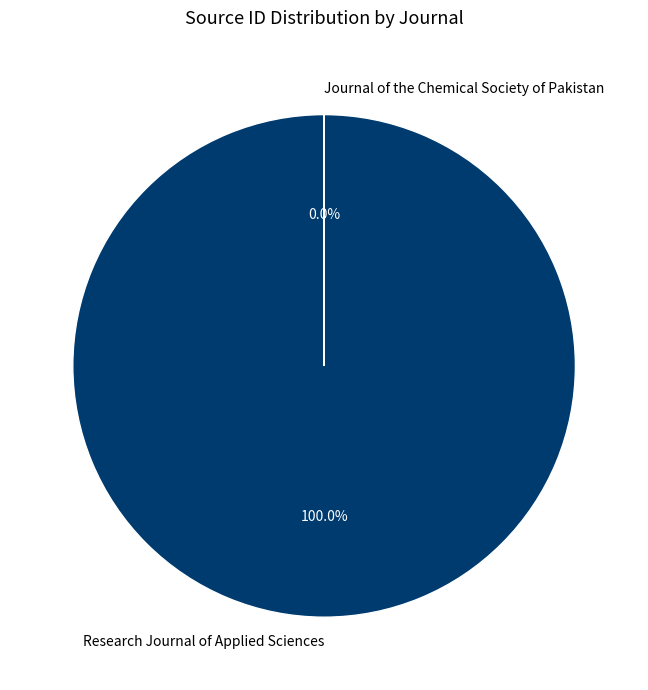

Approximately how many times larger is the value at Research Journal of Applied Sciences compared to Journal of the Chemical Society of Pakistan?

753786.2